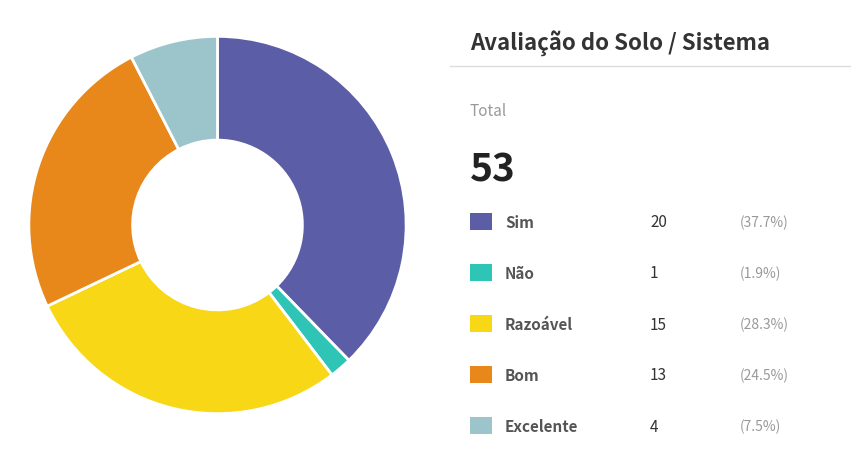

Does any single category account for the majority?

No